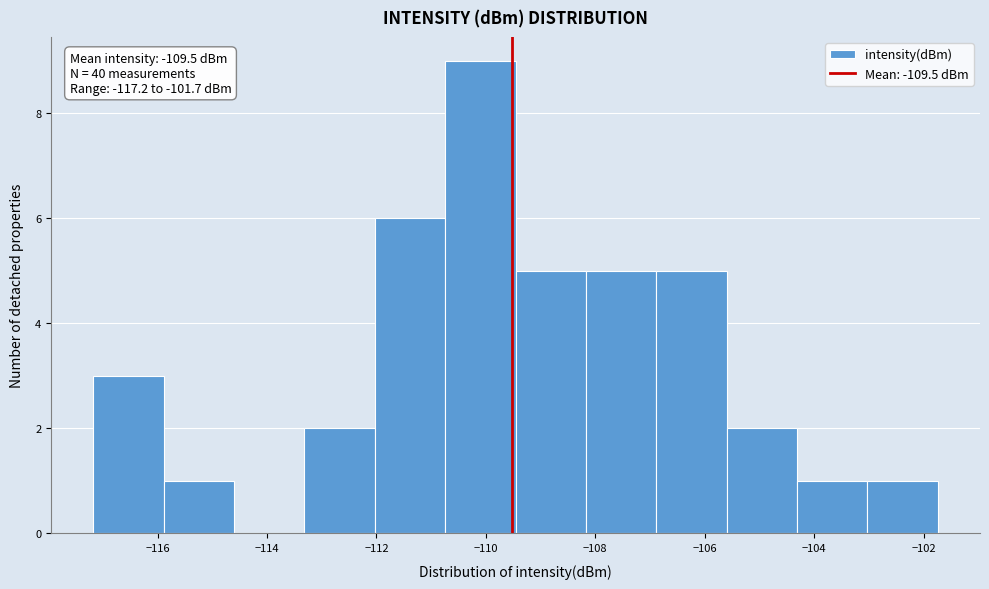

Over which range of the x-axis is the bar tallest?

-110.8 to -109.4